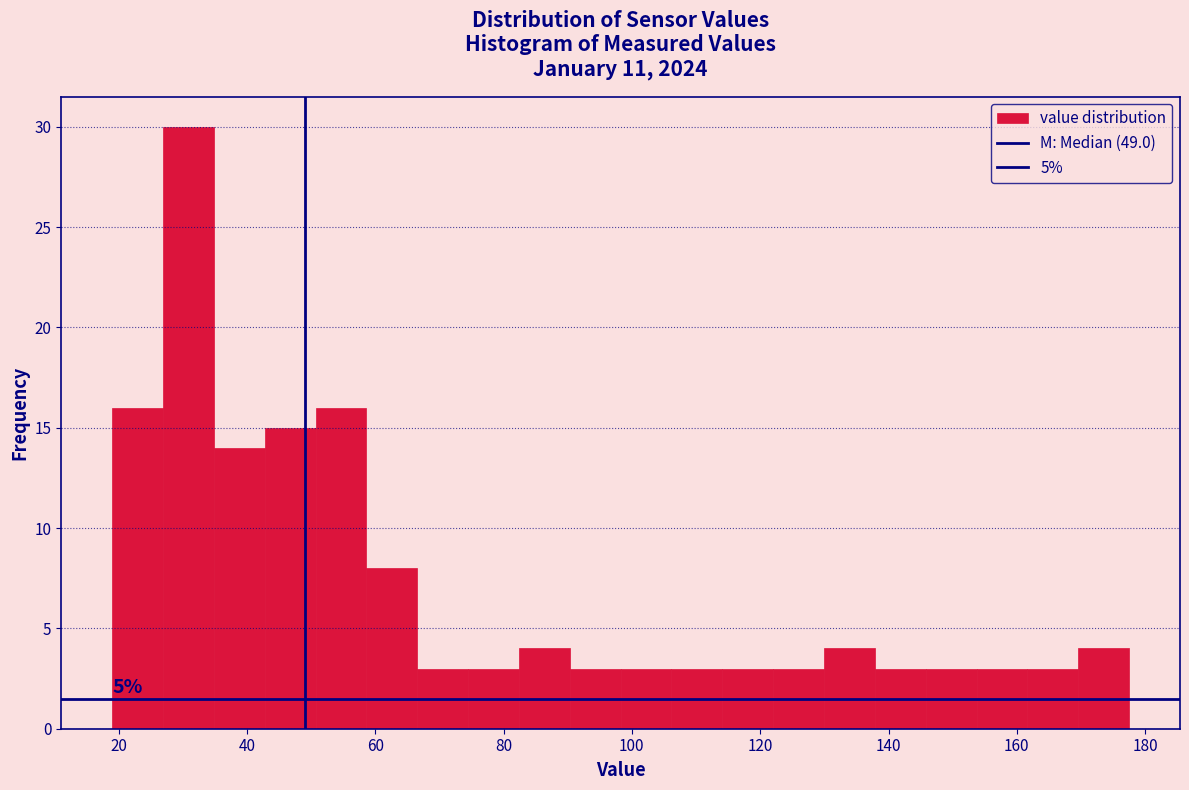

Around what value on the x-axis is the tallest bar? Give the approximate position of its centre, as read against the axis.

30